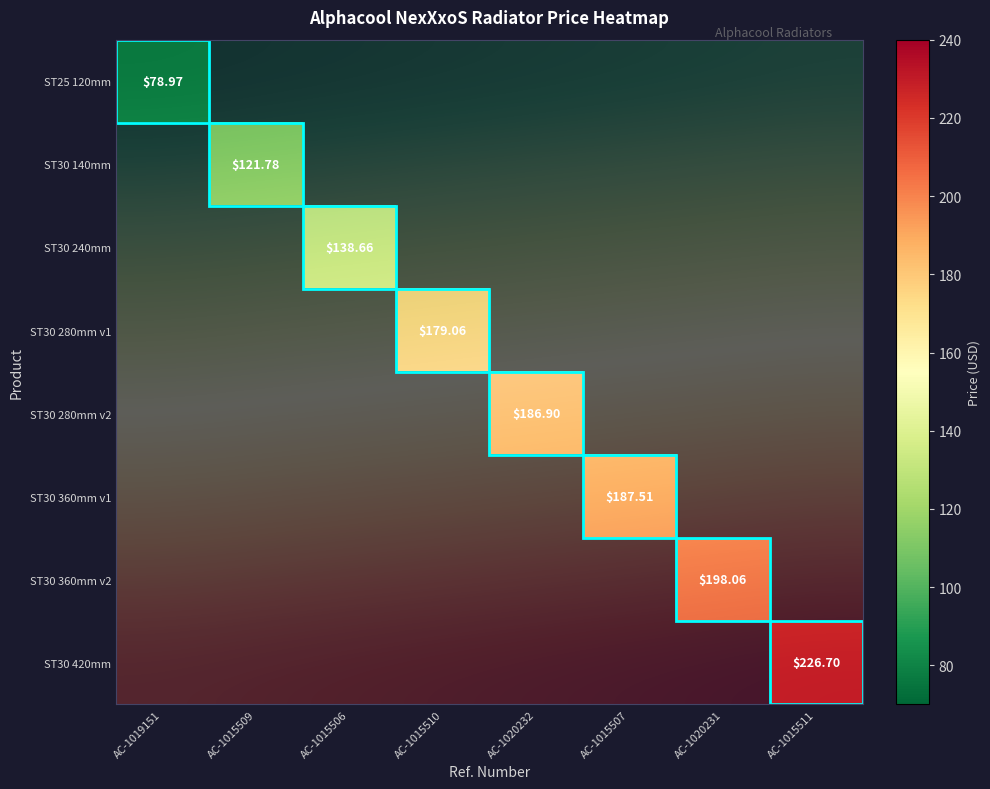

Which series has the largest range (max minus min)?

ST25 120mm